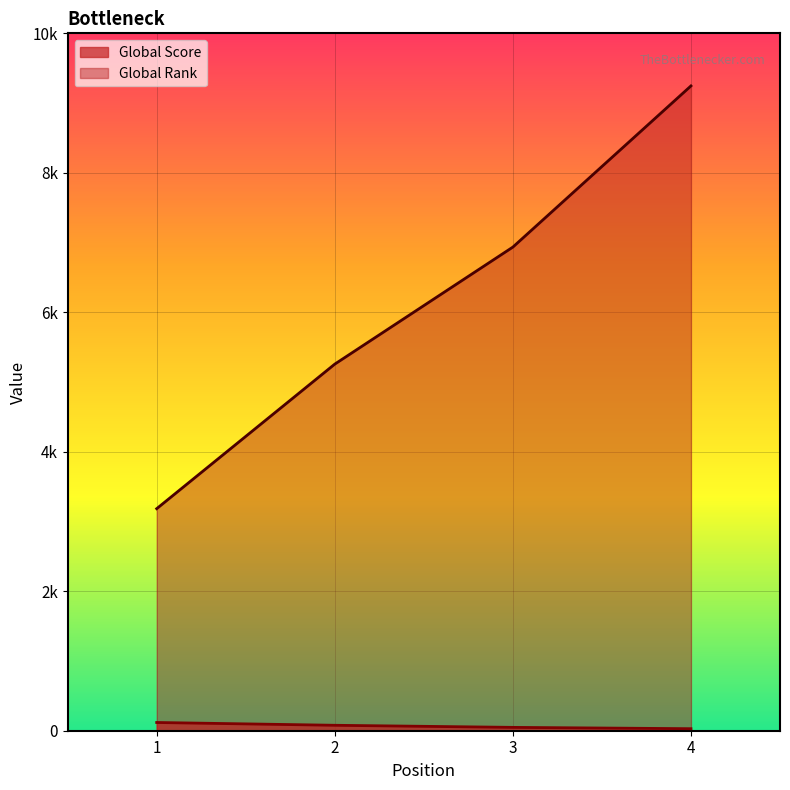

How many lines are shown in the chart?

2